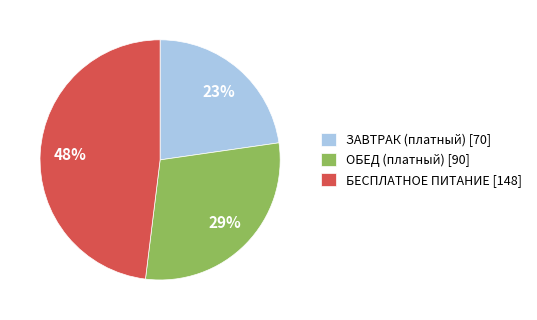

How many slices are in this pie chart?

3